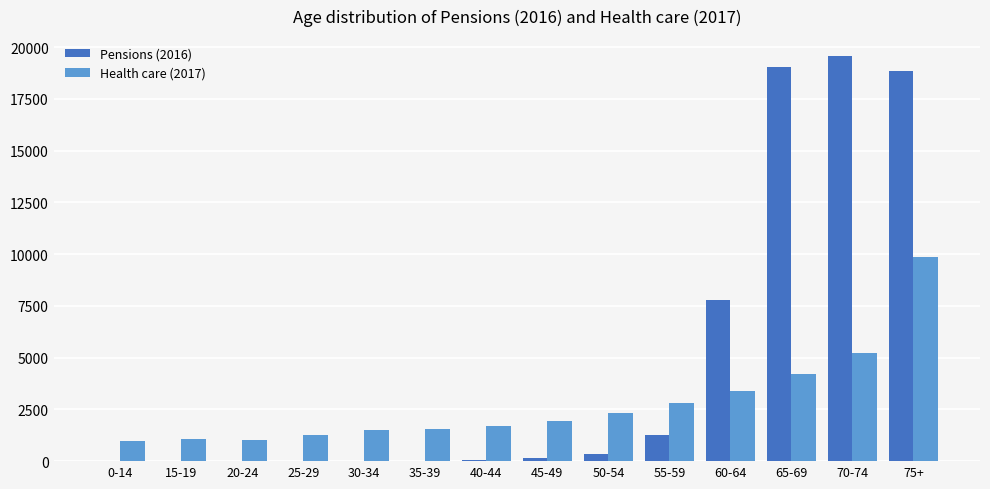

What is the sum of all Health care (2017) values?

38822.0